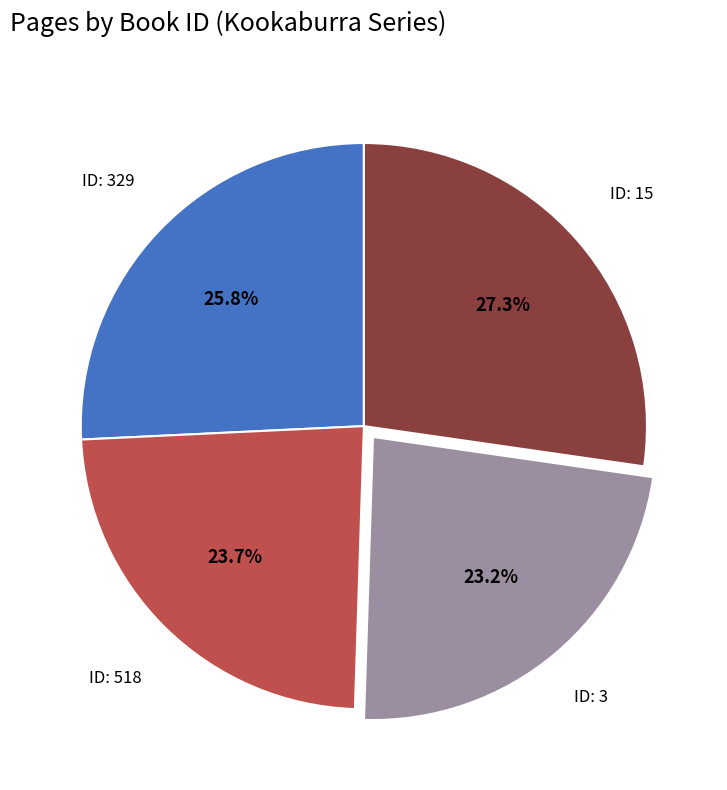

Is there any slice that represents more than half of the pie?

No